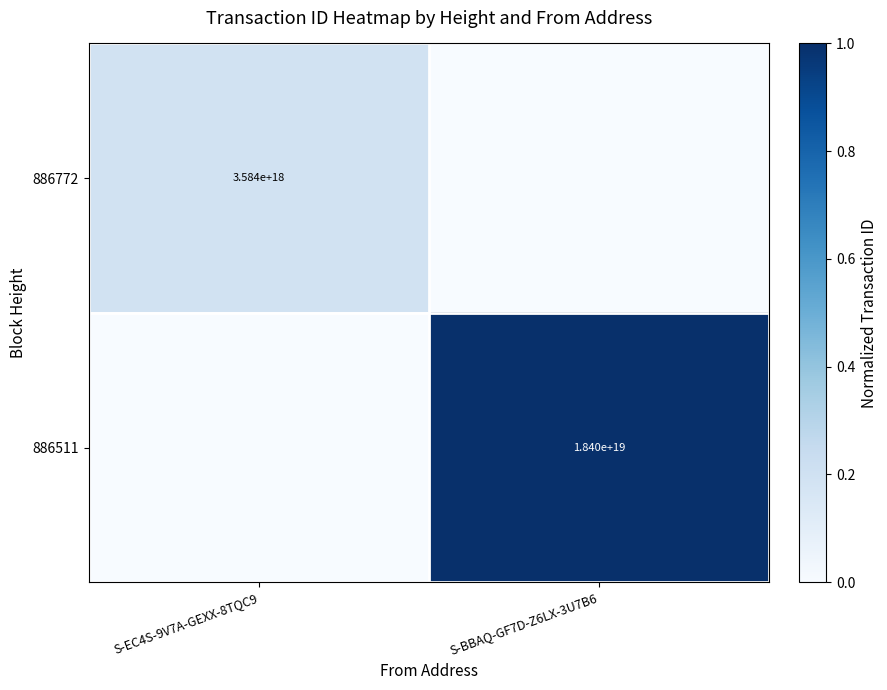

True or false: 886511 has a value of 28658995320698630144 at S-BBAQ-GF7D-Z6LX-3U7B6.

False